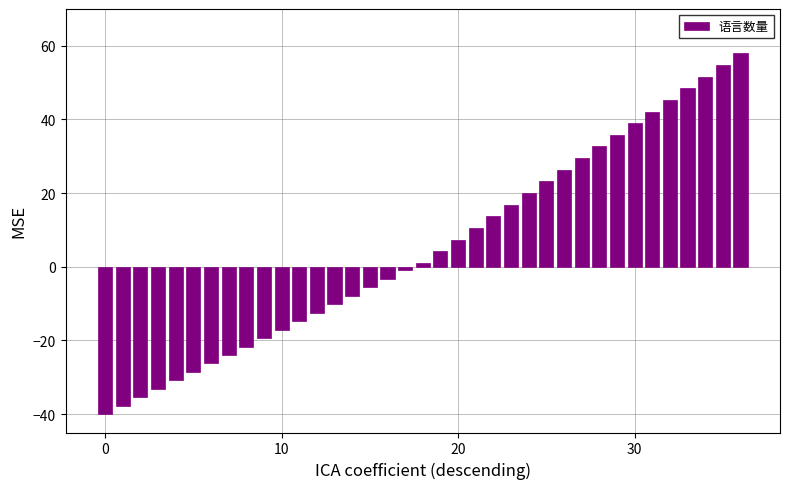

What is the average value?

5.2